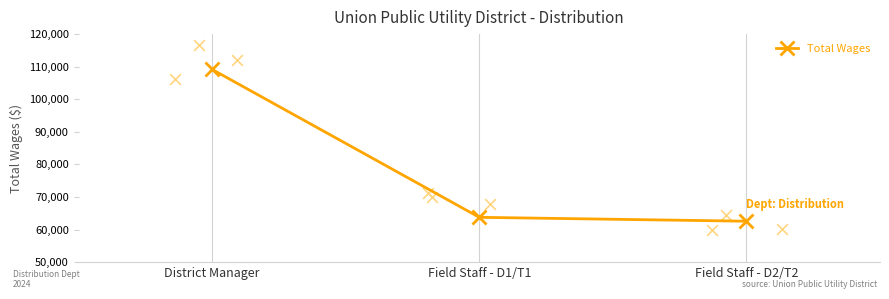

What is the change in value from District Manager to Field Staff - D2/T2?

-46597